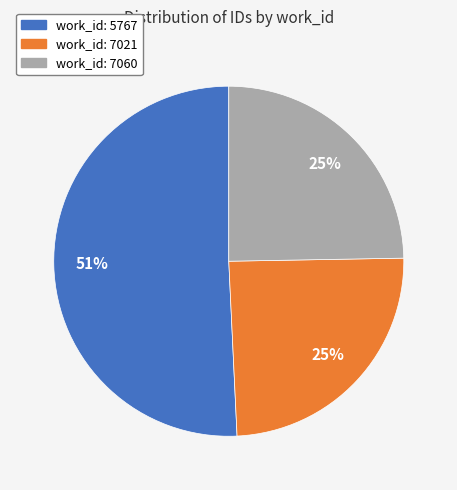

What percentage is the work_id: 7060 slice, to the nearest percent?

25%